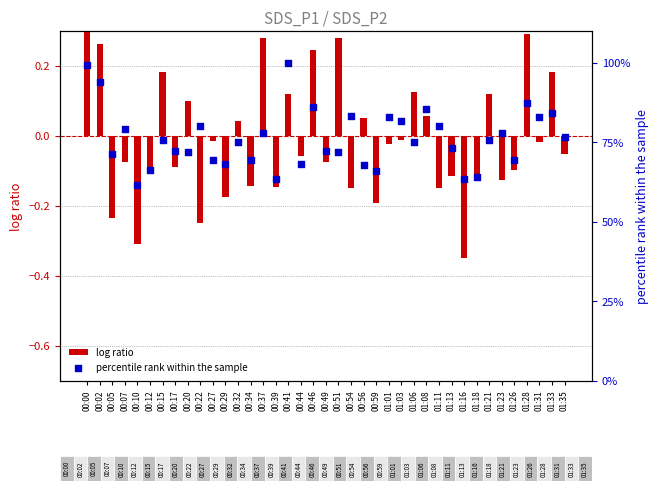

Which series has the largest total across all categories?

percentile rank within the sample